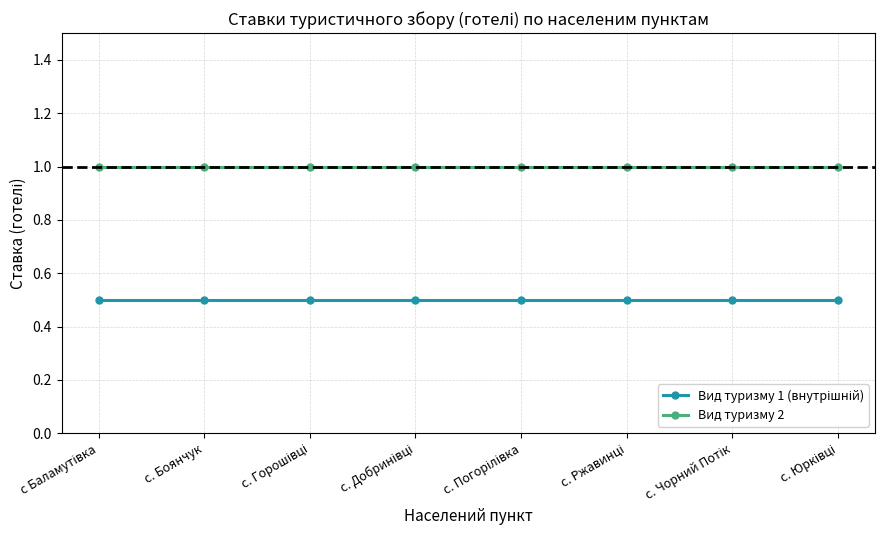

The Вид туризму 2 series shows 1.8 at с. Боянчук. True or false?

False